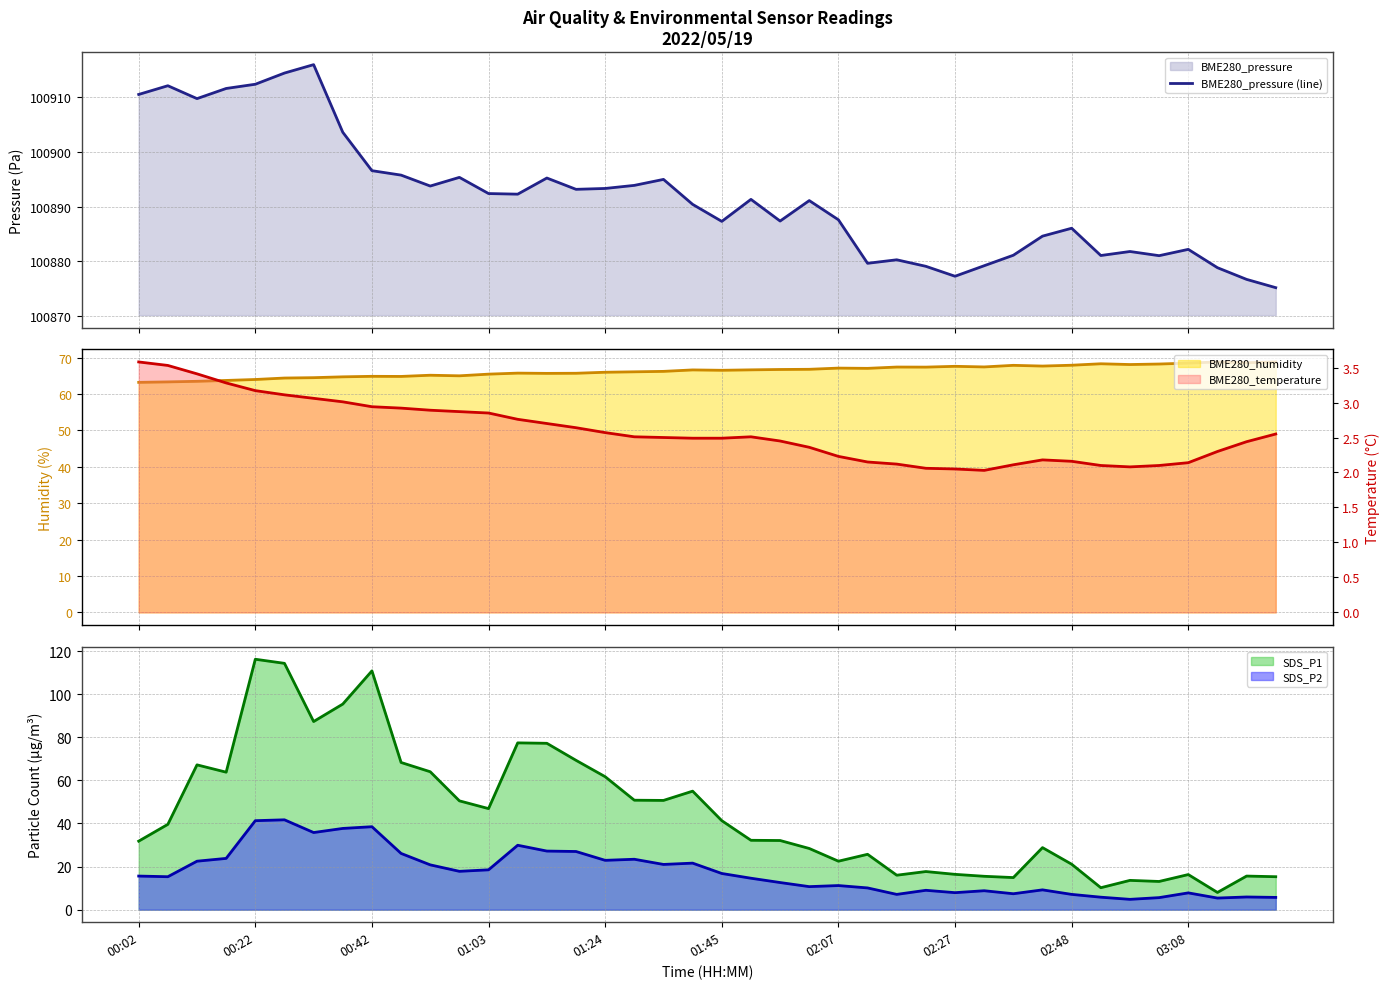

What is the change in value from 00:02 to 26?

-30.1